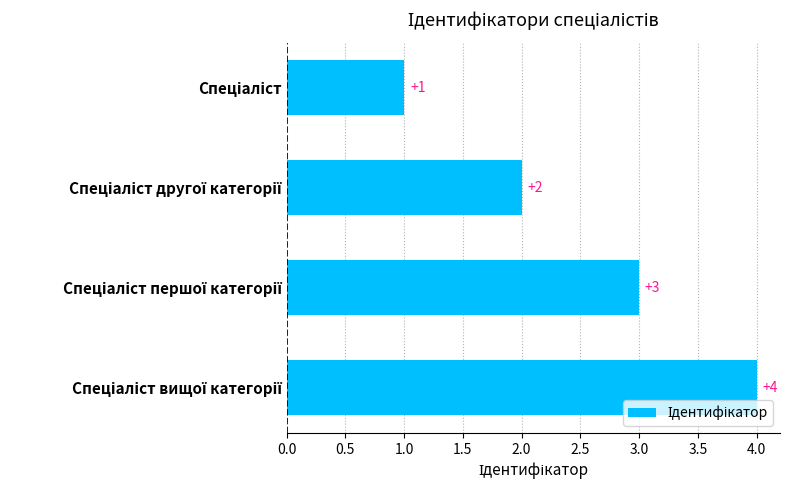

What is the difference between the maximum and minimum values?

3